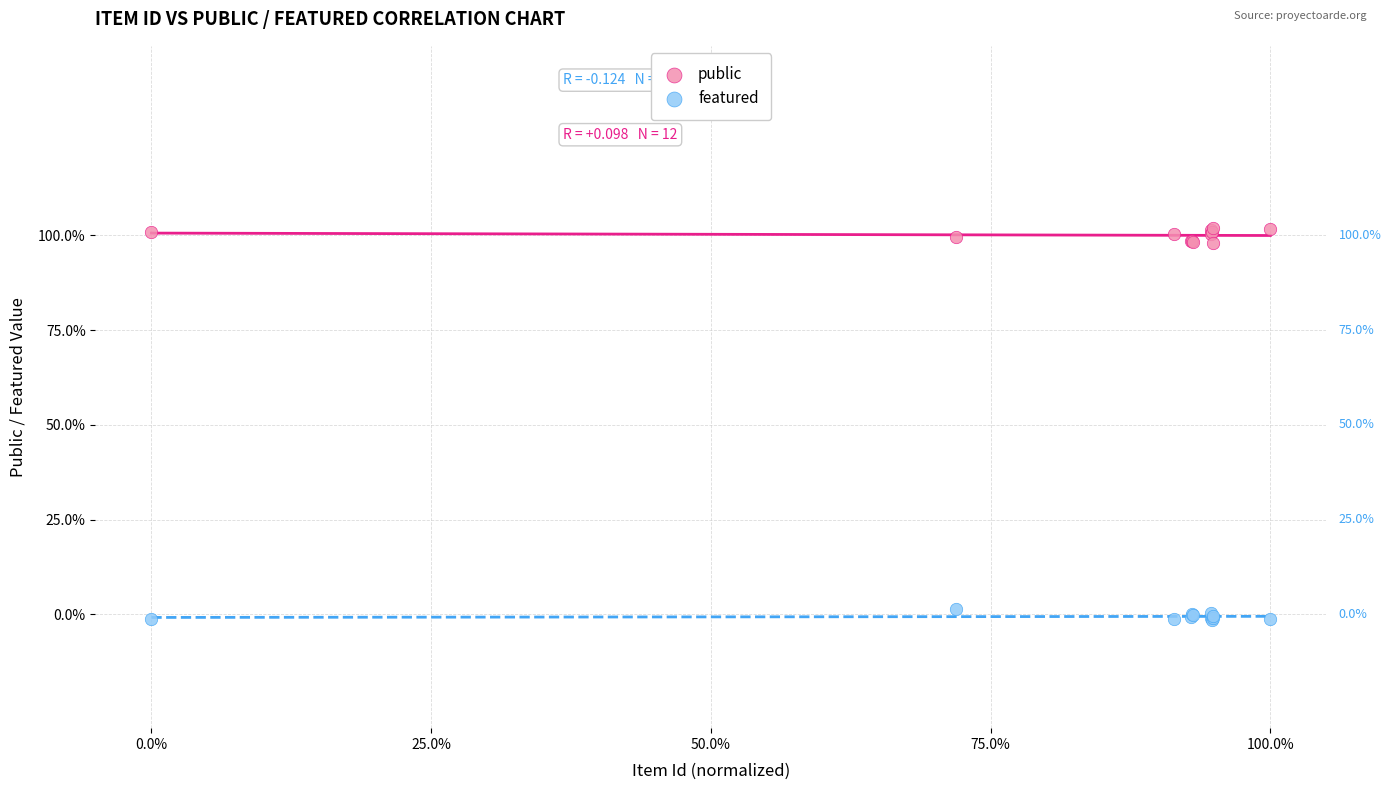

Which series contains the lowest Y value?

featured